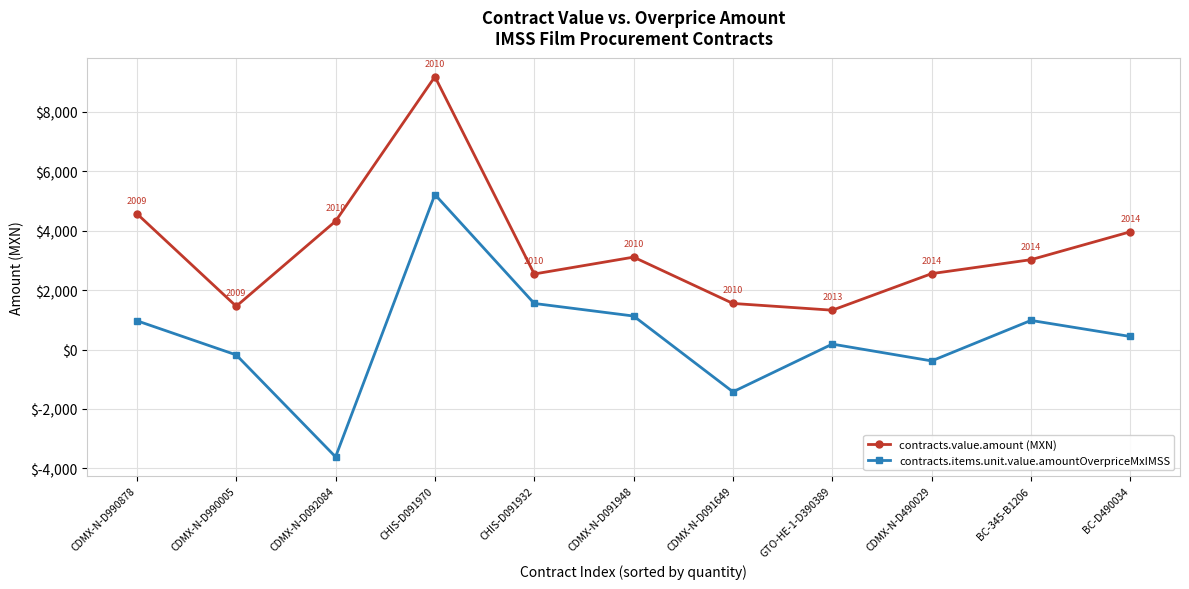

True or false: contracts.items.unit.value.amountOverpriceMxIMSS and contracts.value.amount (MXN) intersect in this chart.

False